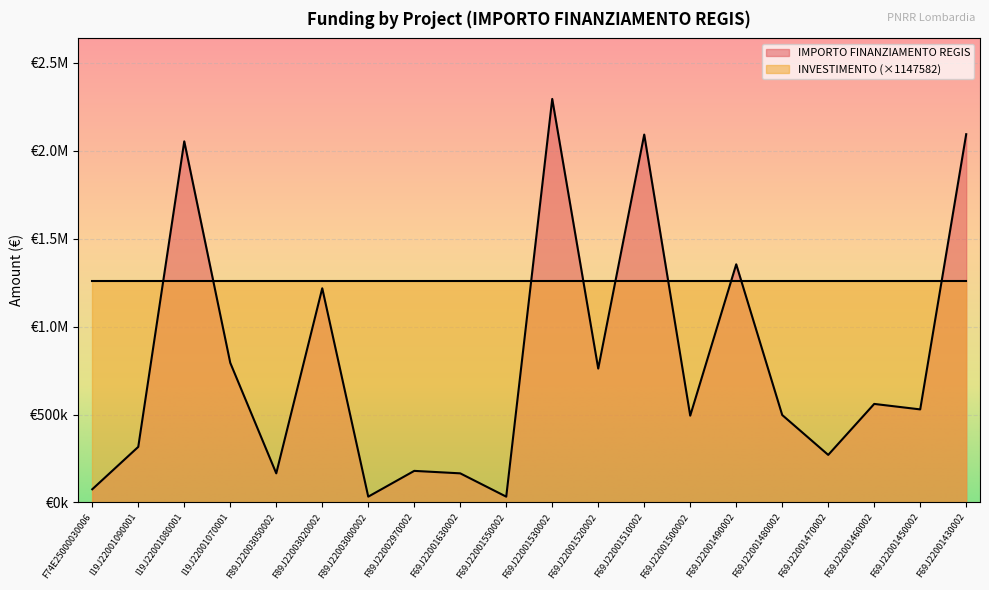

Does the chart display data point markers on the line(s)?

No